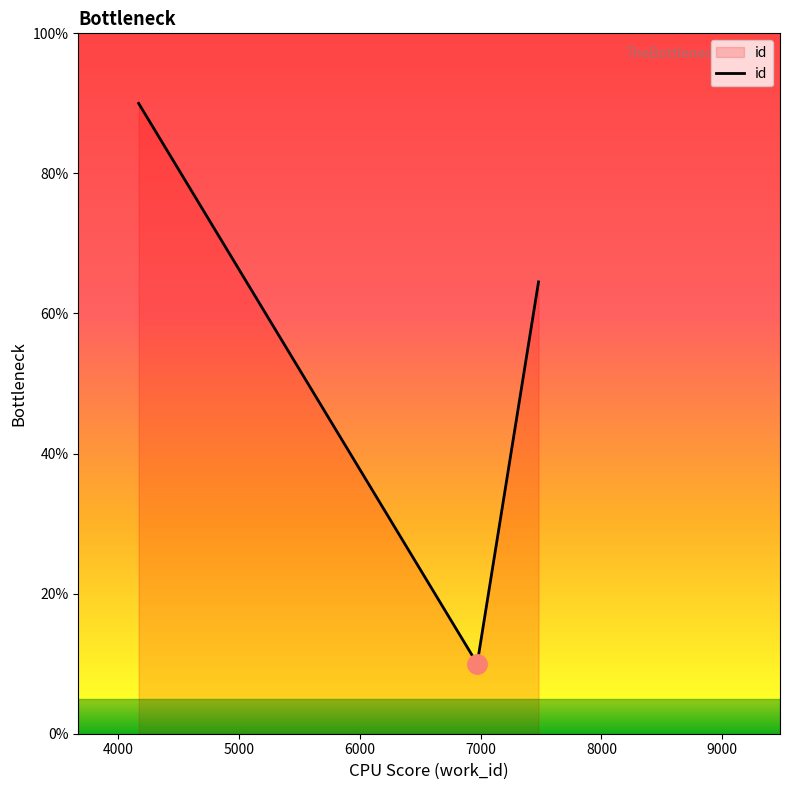

What is the greatest value displayed?

90.0